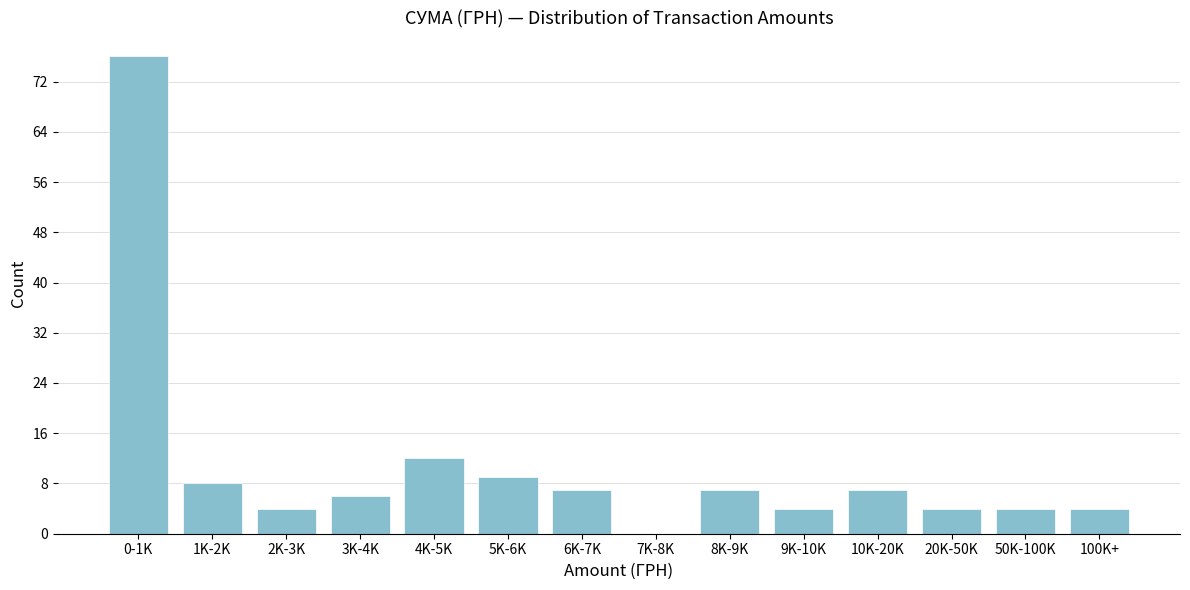

Reading right to left, extract all data points from this chart.

100K+=4	50K-100K=4	20K-50K=4	10K-20K=7	9K-10K=4	8K-9K=7	7K-8K=0	6K-7K=7	5K-6K=9	4K-5K=12	3K-4K=6	2K-3K=4	1K-2K=8	0-1K=76